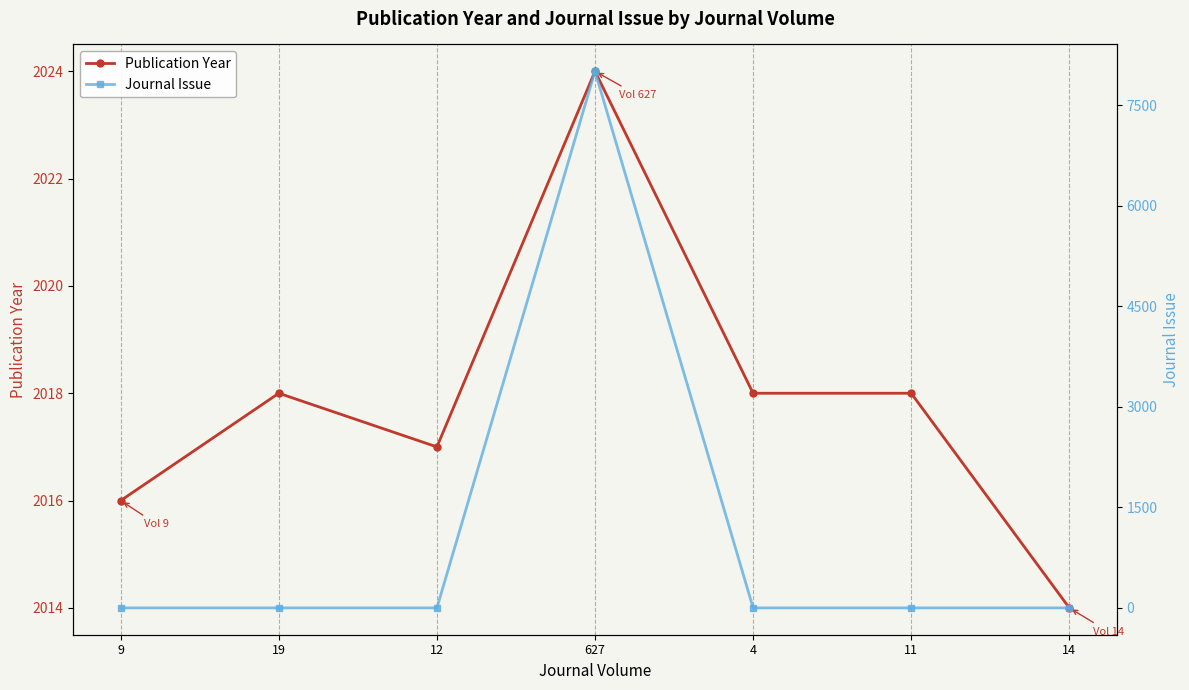

Where is the first local maximum for Publication Year?

19